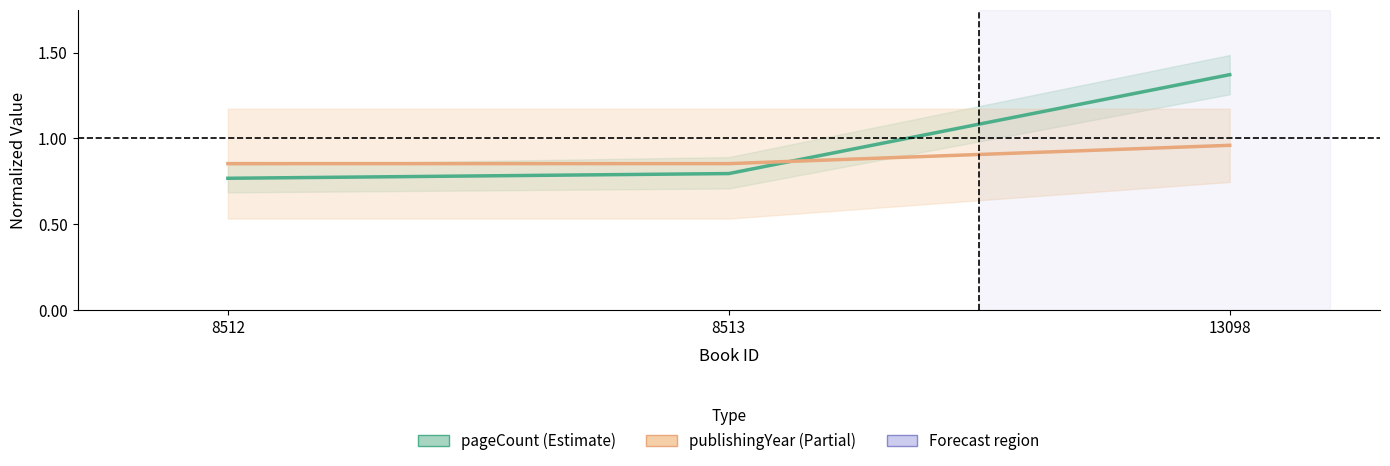

What are all the series names shown in the legend?

pageCount (Estimate), publishingYear (Partial)